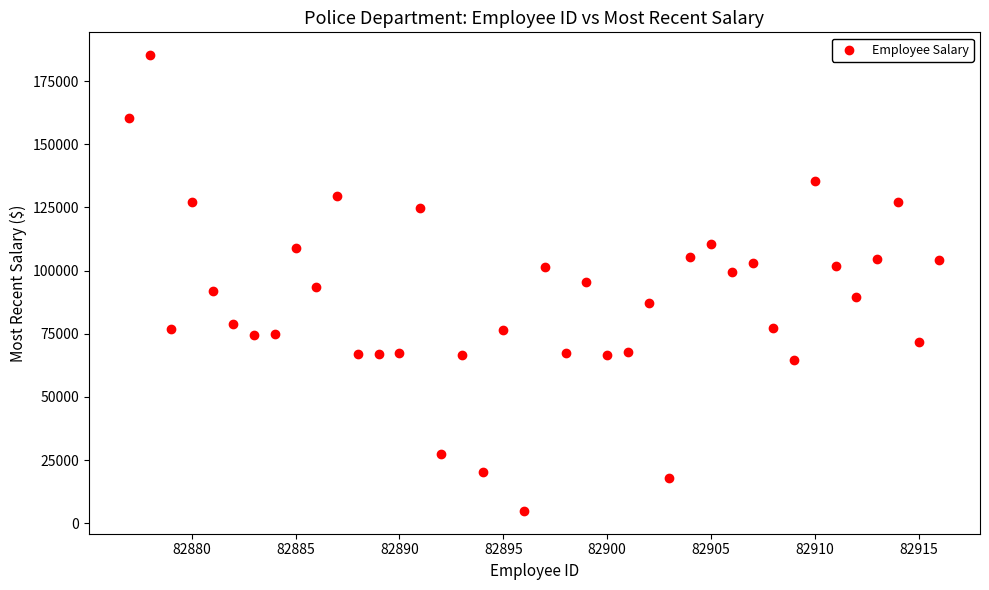

What is the range of X values (max minus min)?

39.0